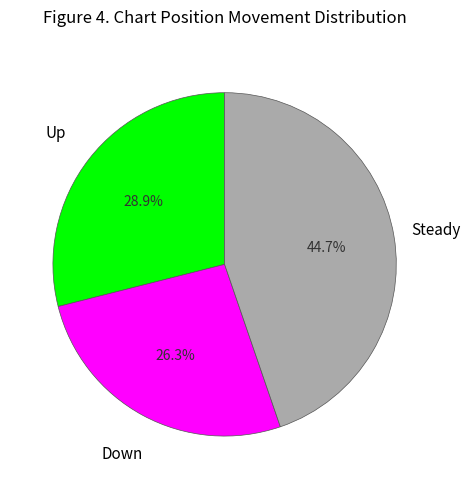

Rank the categories by value from lowest to highest.

Down, Up, Steady